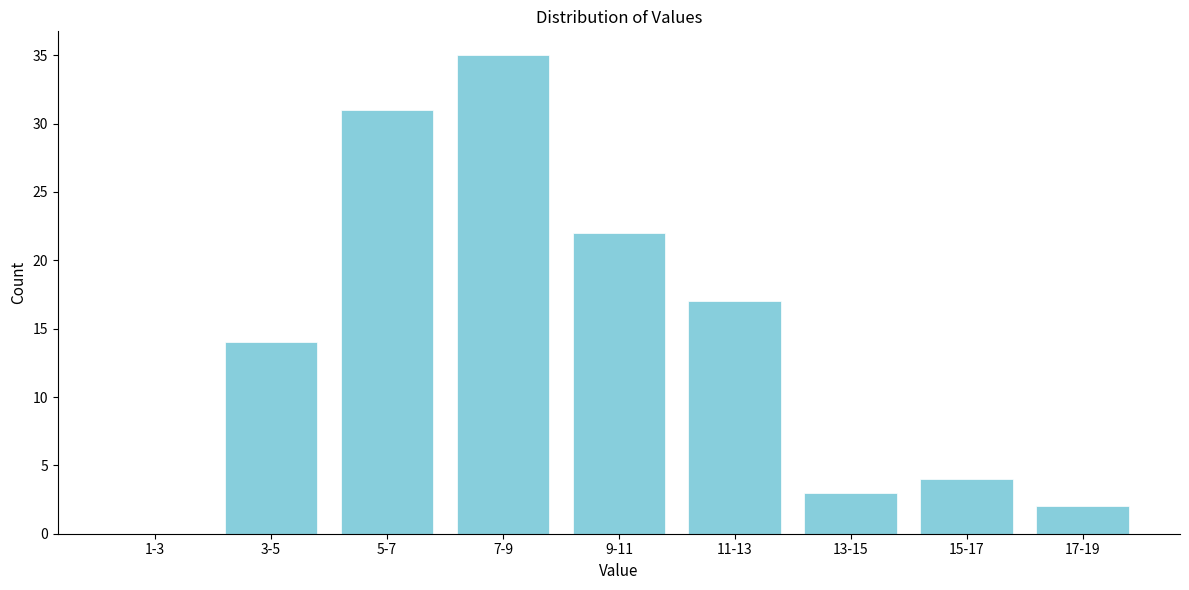

Reading left to right, extract all data points from this chart.

1-3=0	3-5=14	5-7=31	7-9=35	9-11=22	11-13=17	13-15=3	15-17=4	17-19=2